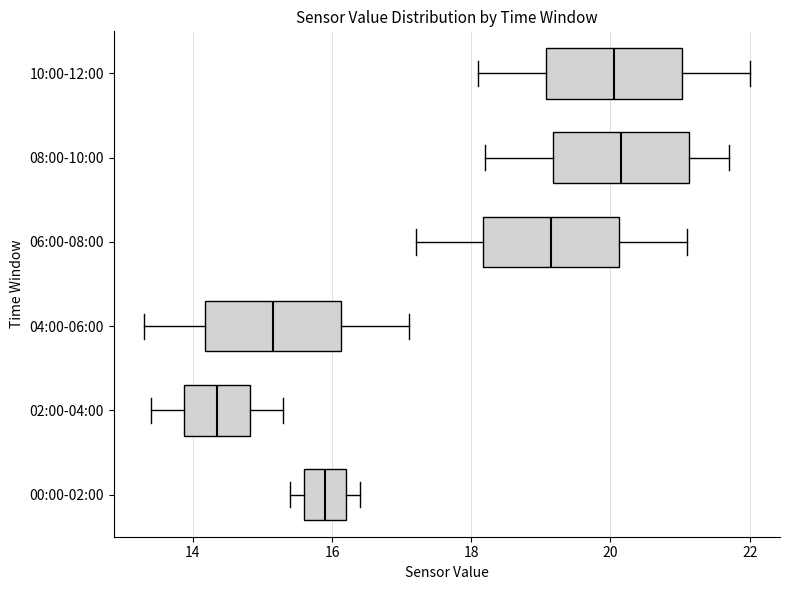

Reading bottom to top, read every box against the x-axis: the position of its median line, the range the box covers, and the ends of its whiskers. The values are not printed on the chart, so give them approximately, as read against the axis.

00:00-02:00: median 16.0, box 15.6 to 16.2, whiskers 15.4 to 16.4
02:00-04:00: median 14.4, box 13.8 to 14.8, whiskers 13.4 to 15.4
04:00-06:00: median 15.2, box 14.2 to 16.2, whiskers 13.4 to 17.2
06:00-08:00: median 19.2, box 18.2 to 20.2, whiskers 17.2 to 21.2
08:00-10:00: median 20.2, box 19.2 to 21.2, whiskers 18.2 to 21.8
10:00-12:00: median 20.0, box 19.0 to 21.0, whiskers 18.2 to 22.0